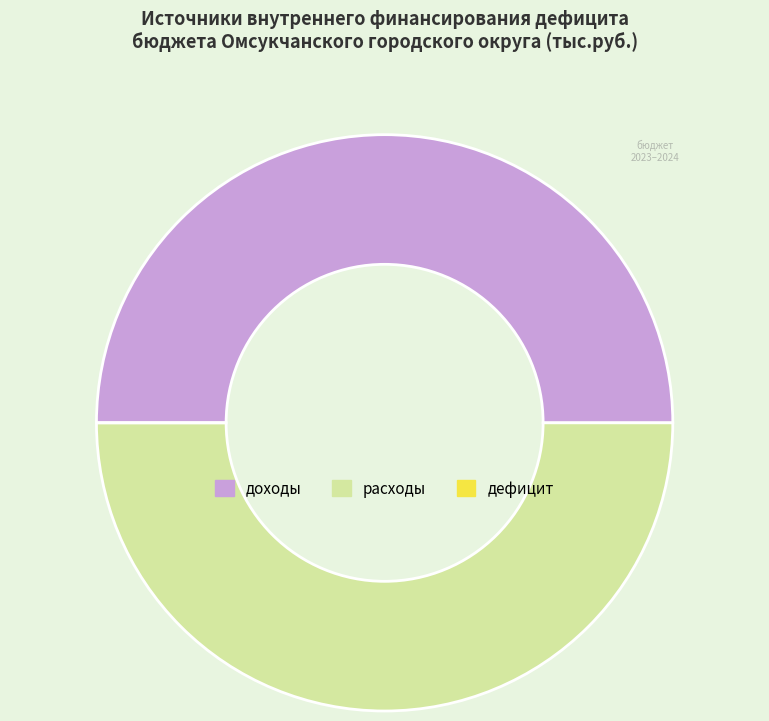

The доходы slice represents 61% of the pie. True or false?

False